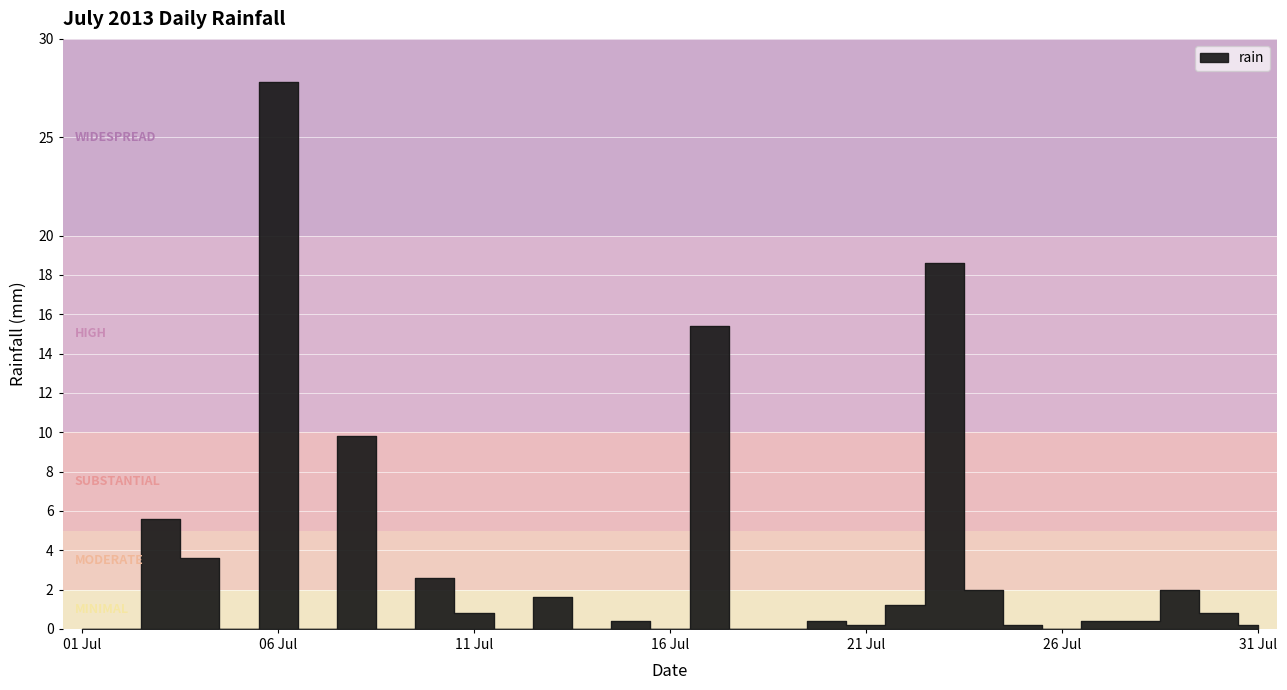

Does the chart display data point markers on the line(s)?

No